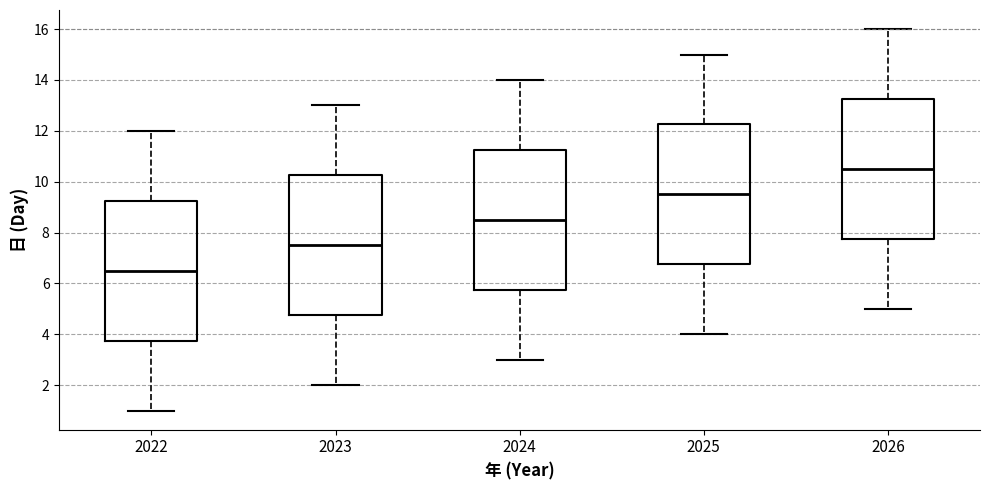

Reading left to right, read every box against the y-axis: the position of its median line, the range the box covers, and the ends of its whiskers. The values are not printed on the chart, so give them approximately, as read against the axis.

2022: median 6.6, box 3.8 to 9.2, whiskers 1.0 to 12.0
2023: median 7.6, box 4.8 to 10.2, whiskers 2.0 to 13.0
2024: median 8.6, box 5.8 to 11.2, whiskers 3.0 to 14.0
2025: median 9.6, box 6.8 to 12.2, whiskers 4.0 to 15.0
2026: median 10.6, box 7.8 to 13.2, whiskers 5.0 to 16.0